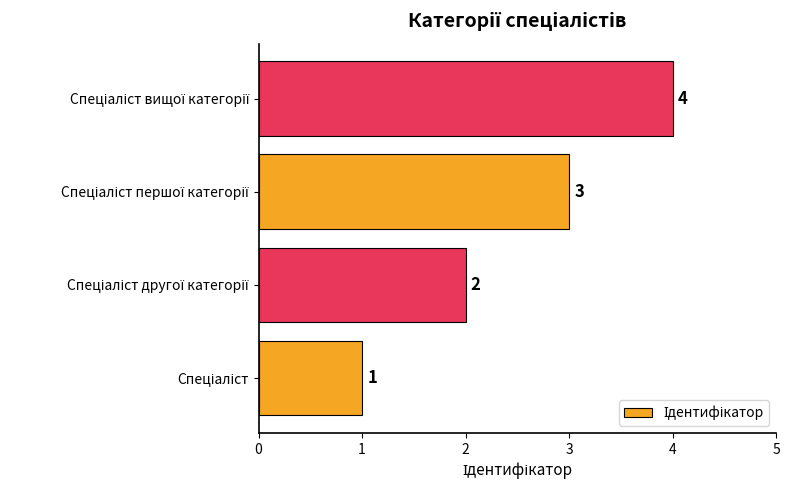

How many values are between 2 and 4?

3